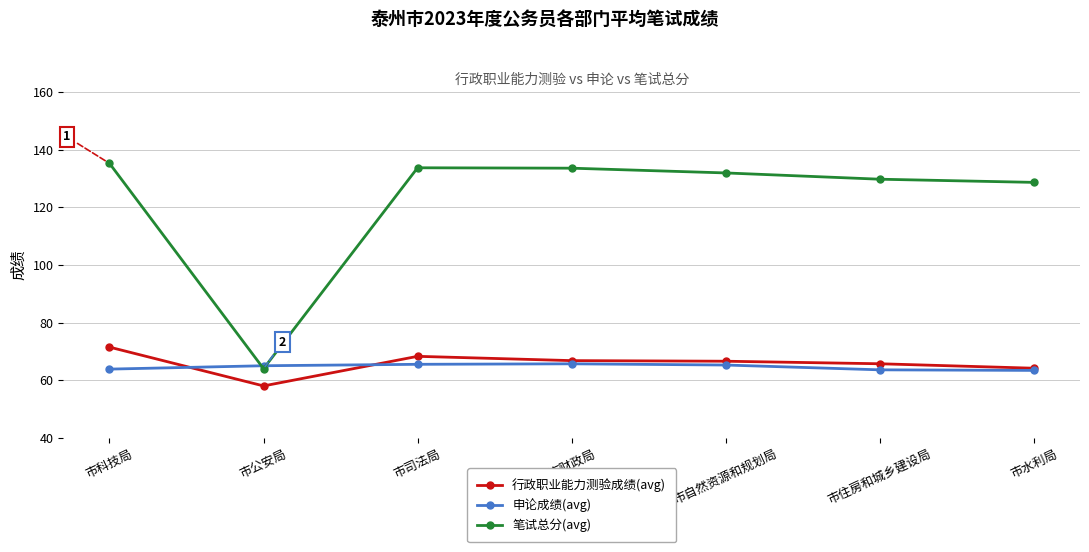

What is the label of the 1st point from the right?

市水利局